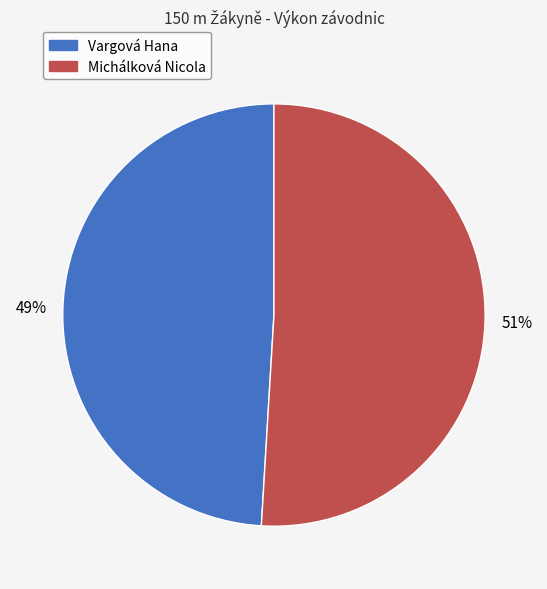

To the nearest percent, what portion does Vargová Hana represent?

49%